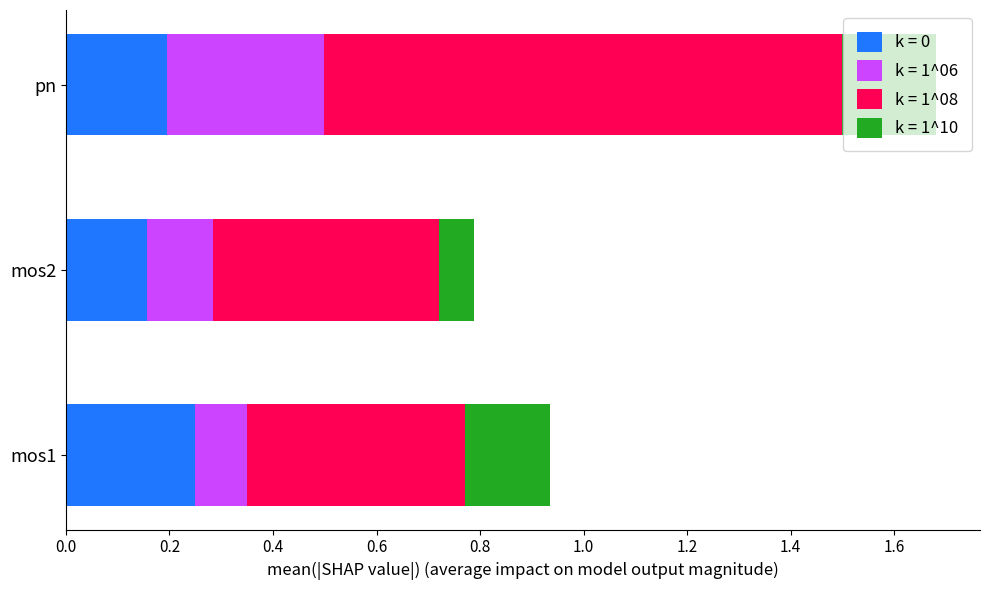

Which category has the highest value in the k = 0 series?

mos1